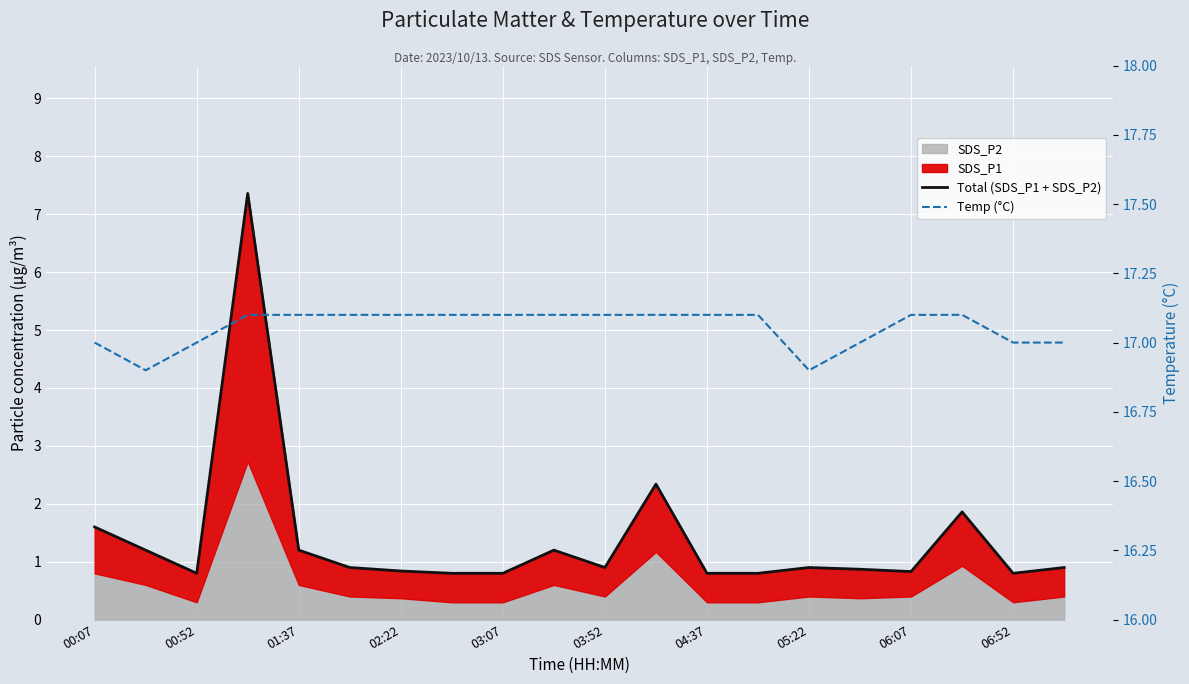

Which series changed the most between 11 and 14?

Total (SDS_P1 + SDS_P2)